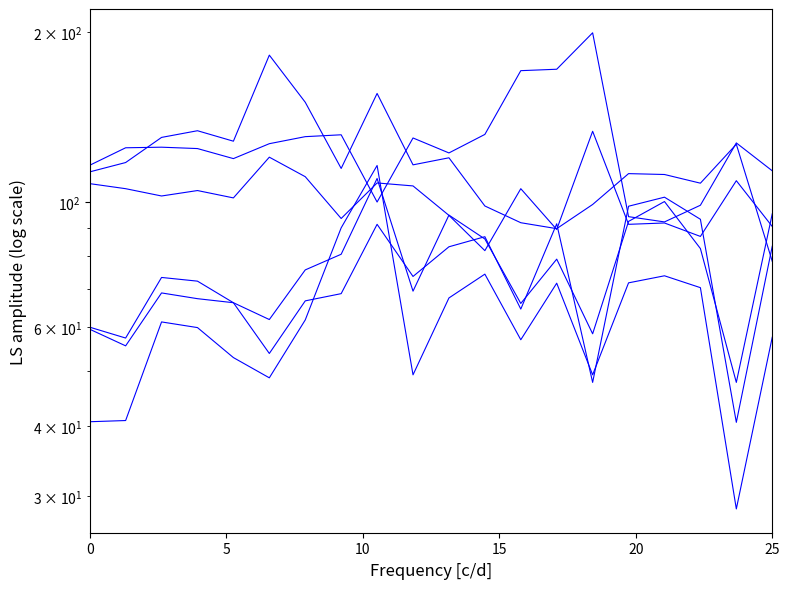

True or false: Slowakei and Irland intersect in this chart.

True